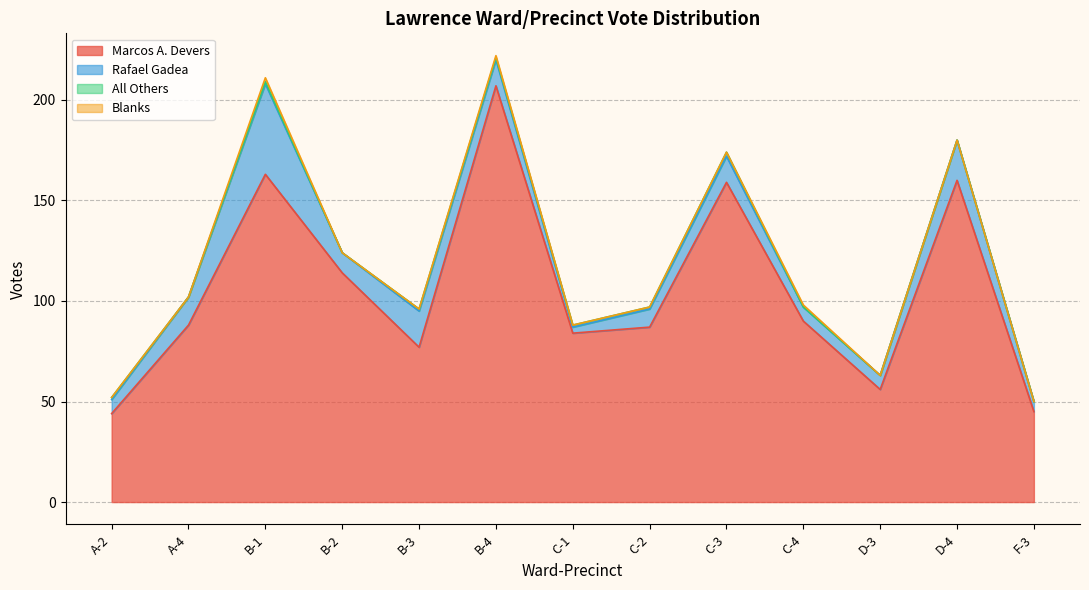

Which series has the widest spread of values?

Marcos A. Devers